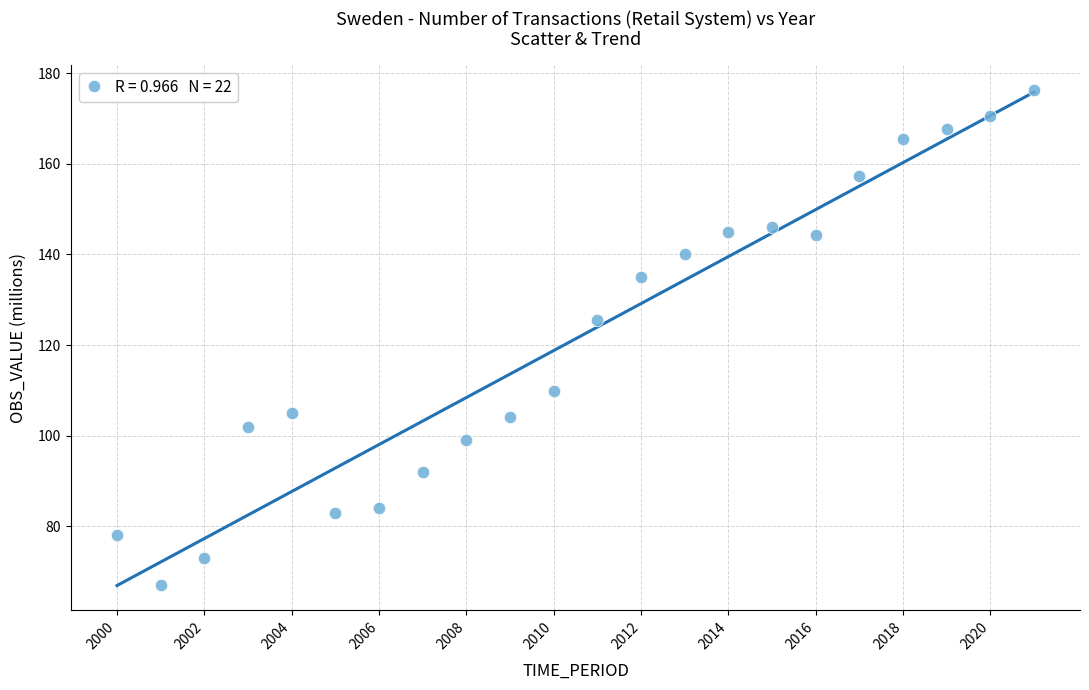

What is the range of X values (max minus min)?

21.0